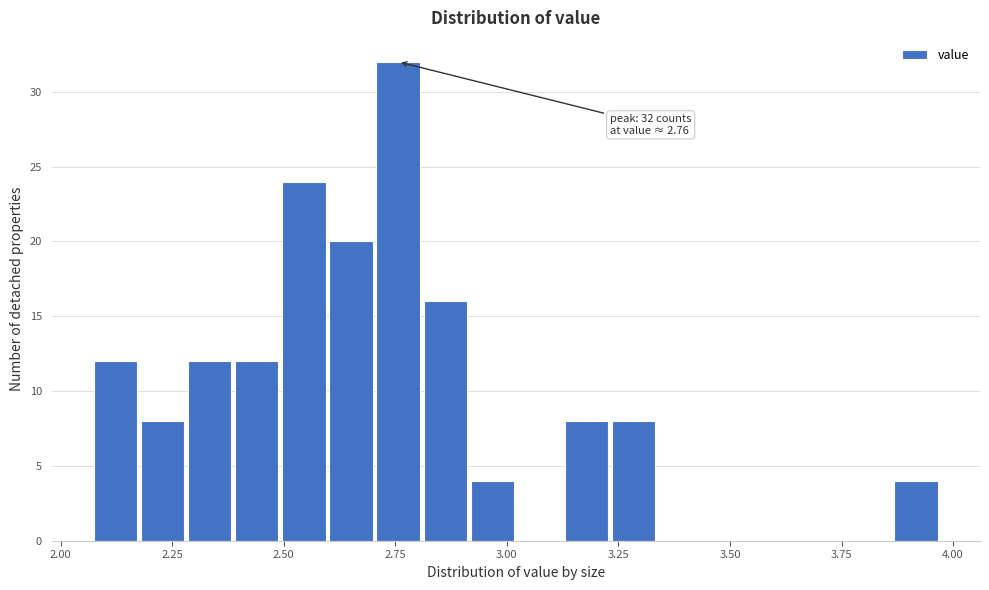

Read against the x-axis, roughly where is the centre of the tallest bar?

2.75